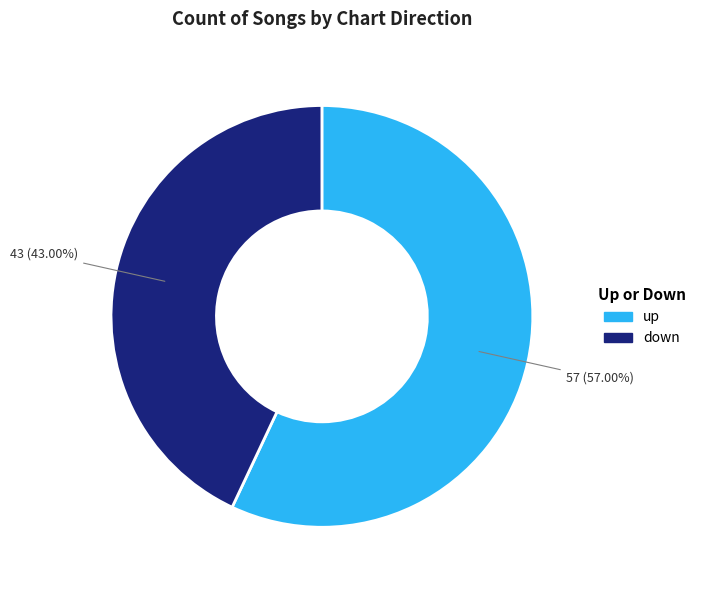

How many segments does this pie chart have?

2